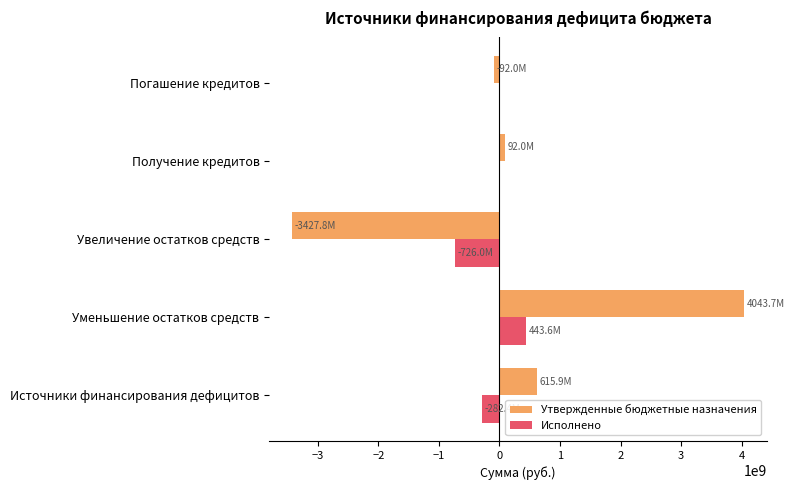

At which category is the sum across all series the highest?

Уменьшение остатков средств